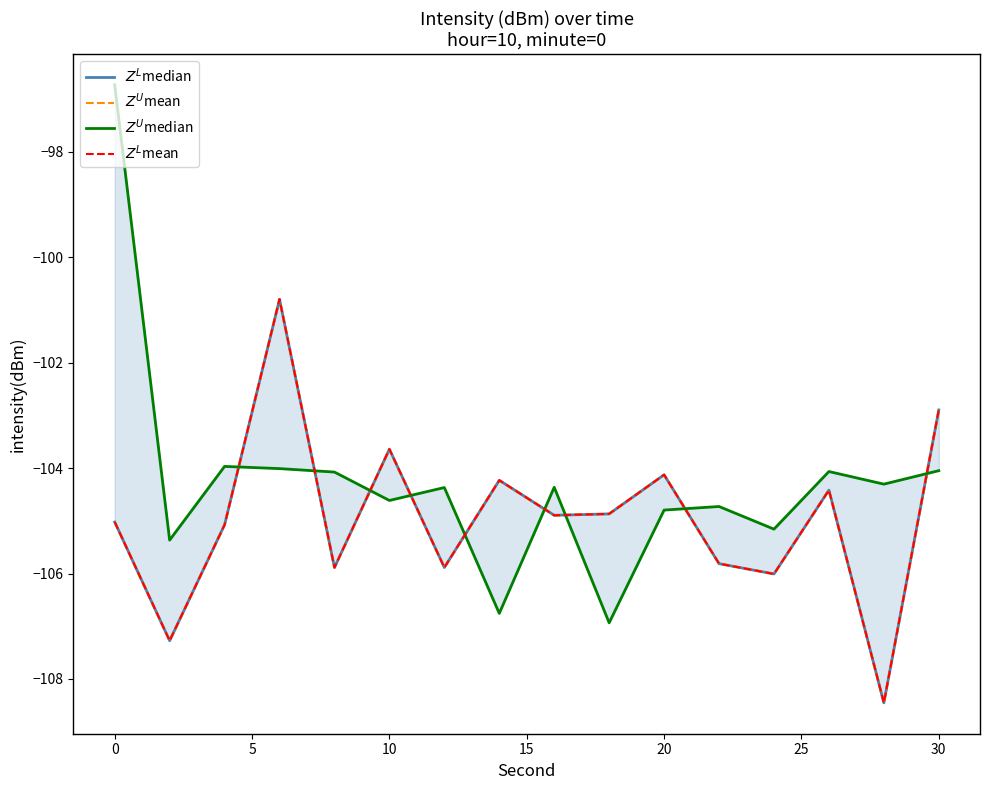

True or false: $Z^L$median and $Z^L$mean intersect in this chart.

False